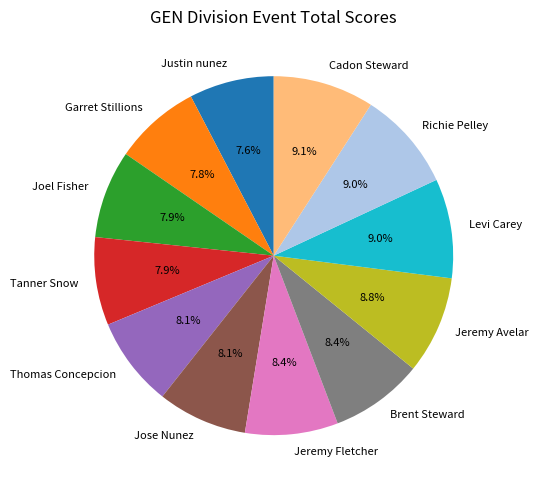

How much of the chart is everything except Jose Nunez?

91.9%